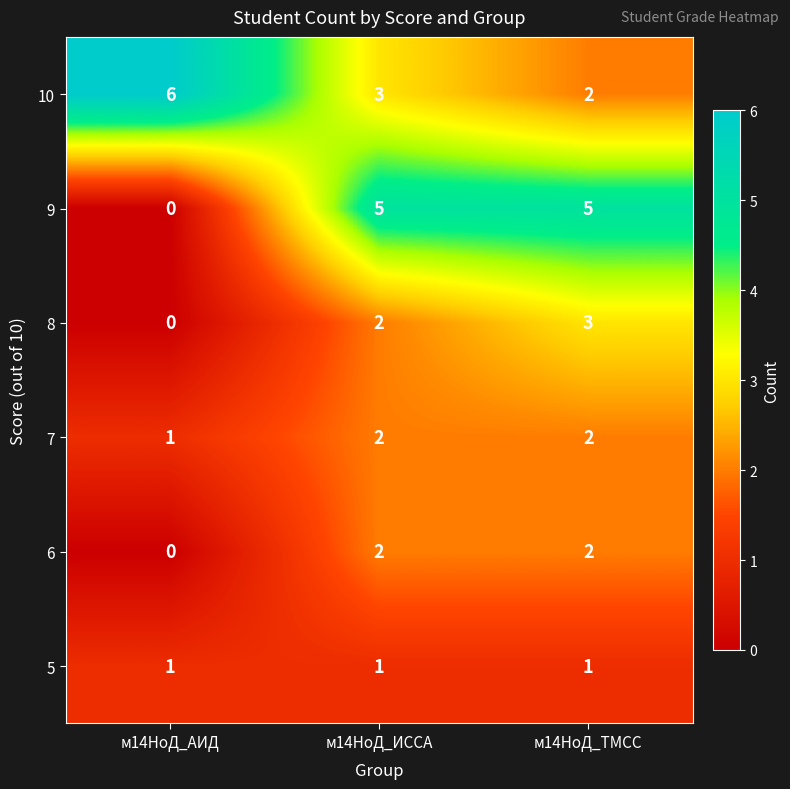

What is the difference between the highest and lowest values at м14НоД_ТМСС?

4